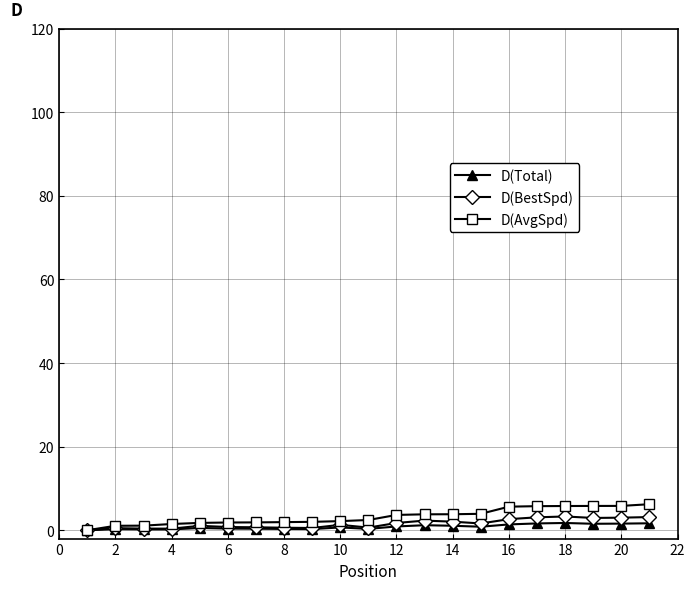

What are all the series names shown in the legend?

D(Total), D(BestSpd), D(AvgSpd)